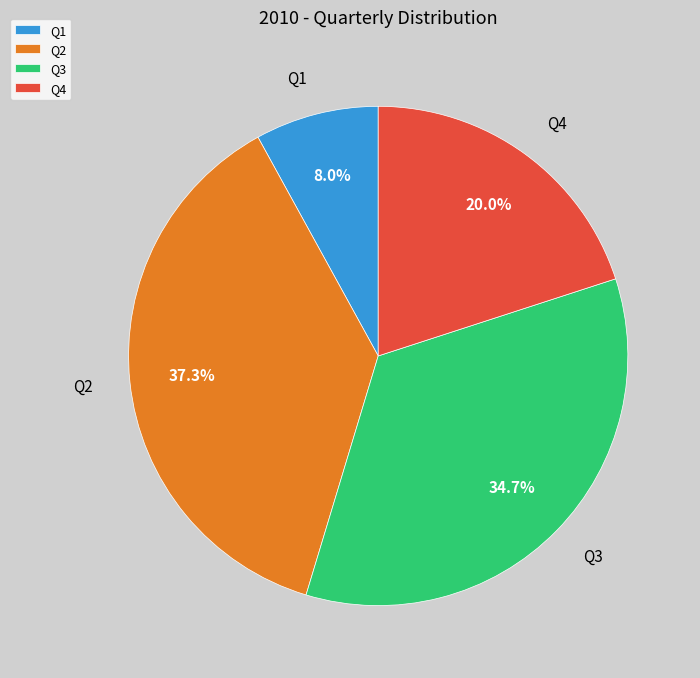

Is it true that Q1 is 1% of the pie?

False